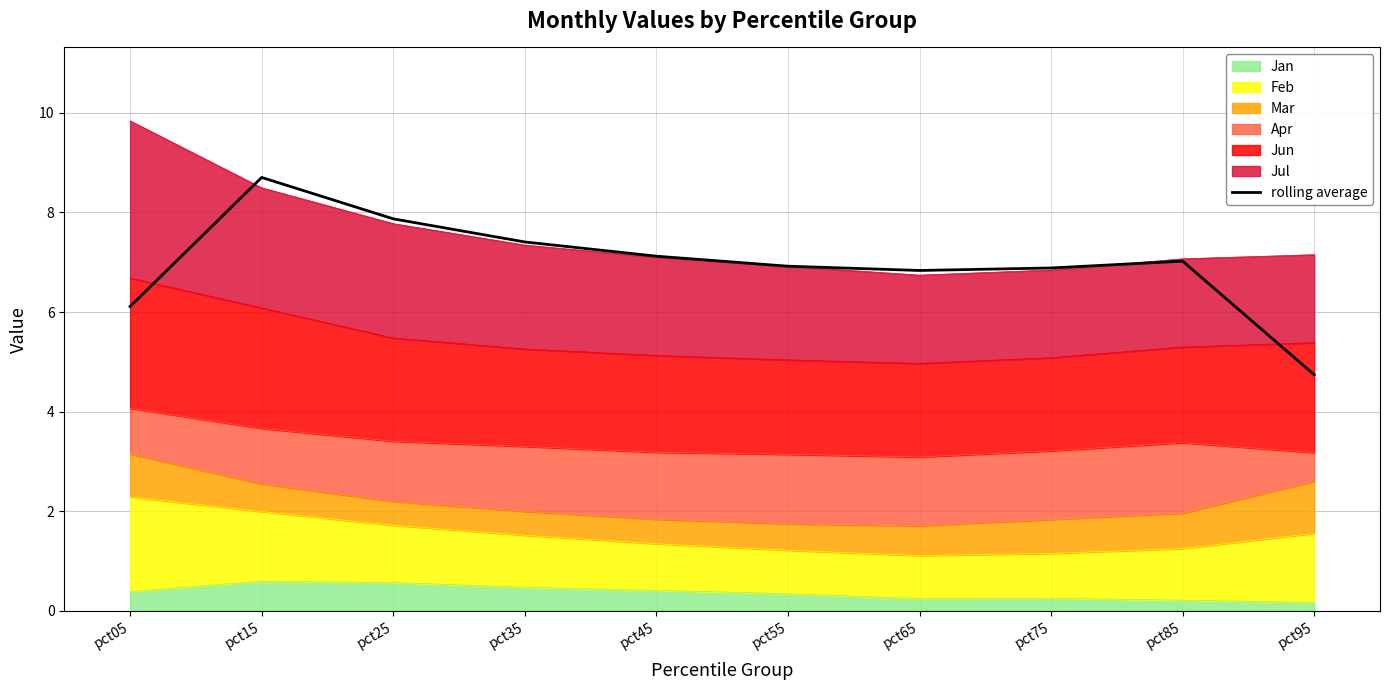

The value at pct15 is 8.7. True or false?

True